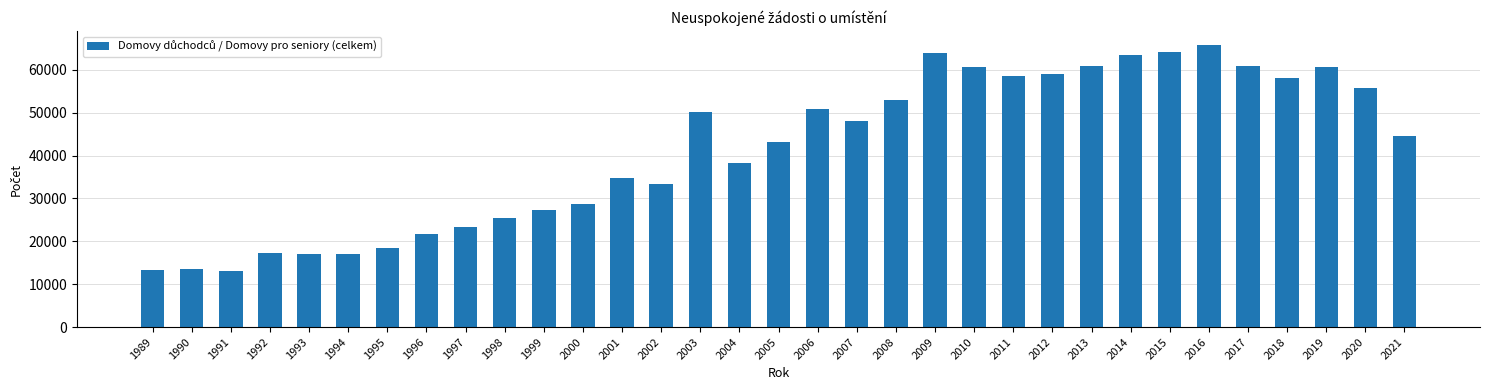

What is the value of the 33rd bar from the left?

44537